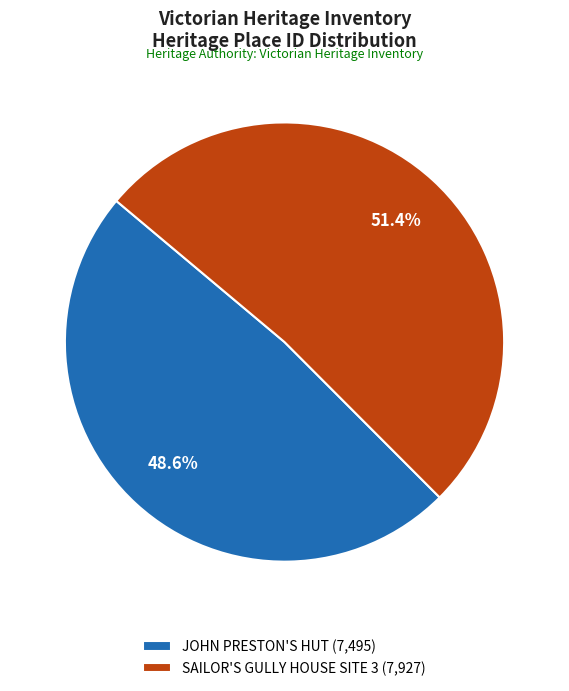

Approximately how many times larger is the value at JOHN PRESTON'S HUT (7,495) compared to SAILOR'S GULLY HOUSE SITE 3 (7,927)?

0.9